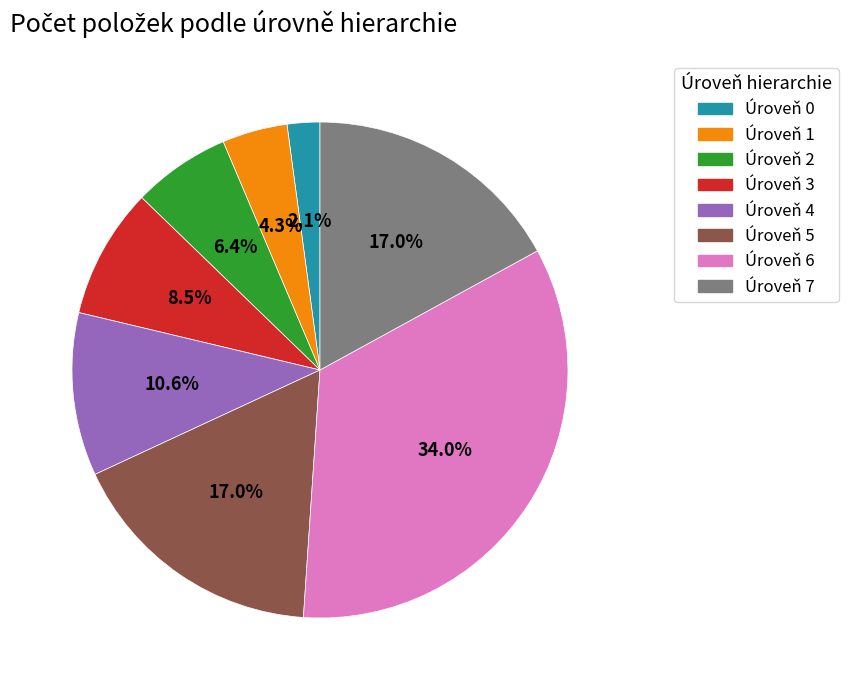

Does any single category account for the majority?

No